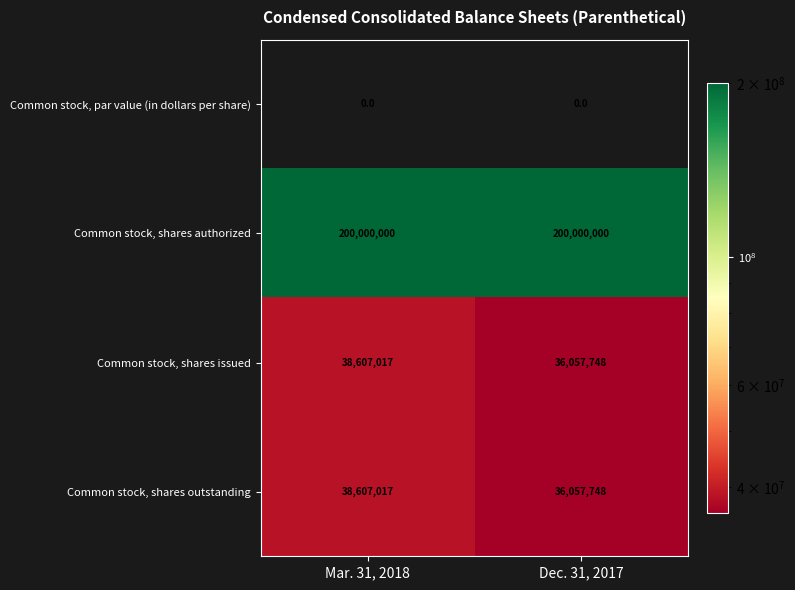

Reading left to right, extract all data points from this chart.

Common stock, par value (in dollars per share): 0	0
Common stock, shares authorized: 200000000	200000000
Common stock, shares issued: 38607017	36057748
Common stock, shares outstanding: 38607017	36057748